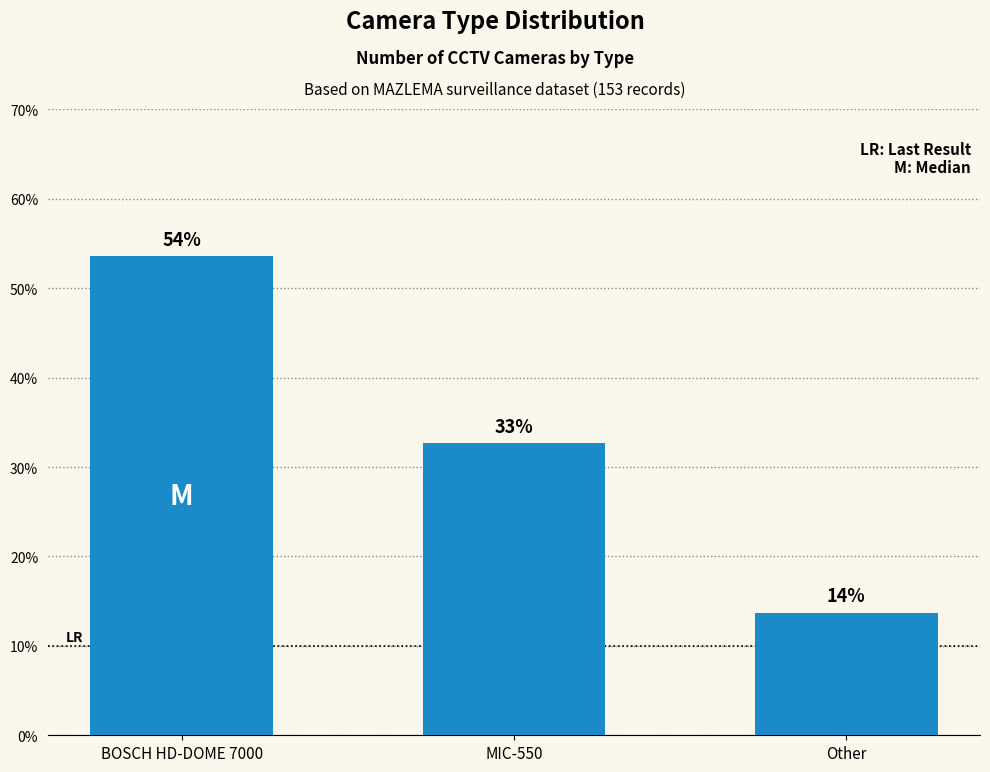

Between Other and BOSCH HD-DOME 7000, which is larger?

BOSCH HD-DOME 7000